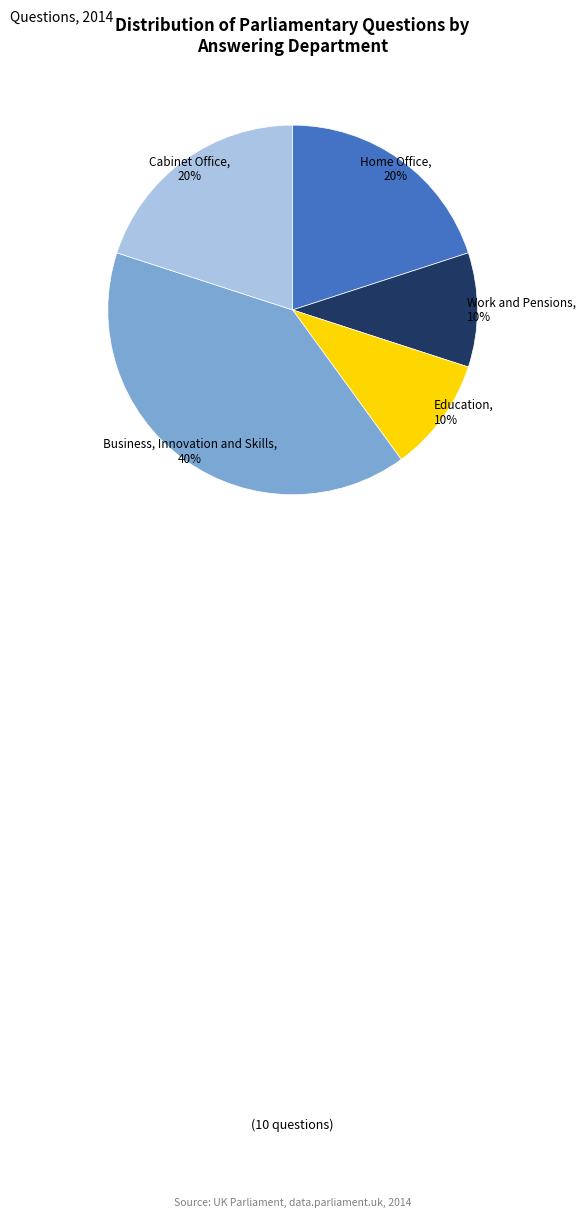

To the nearest percent, what is the difference between the Cabinet Office and Education slice percentages?

10%